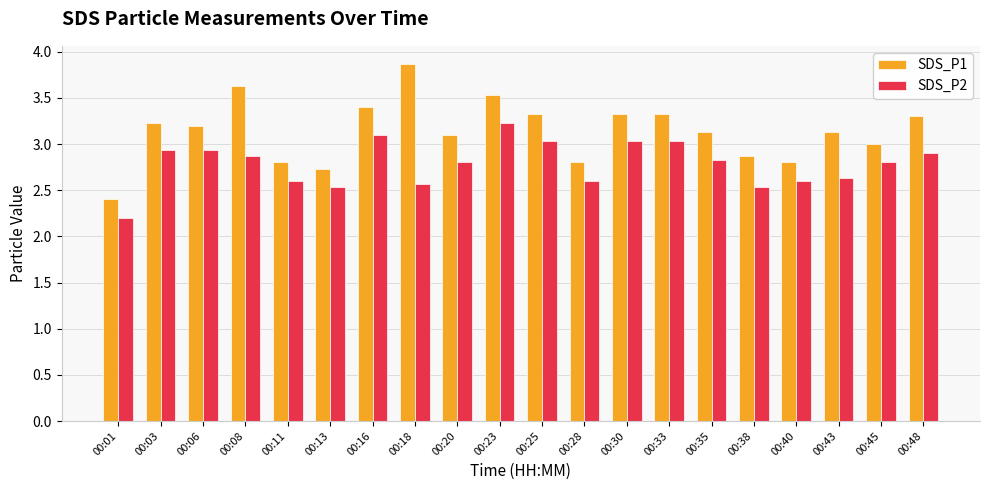

What is the minimum value shown in the chart?

2.2